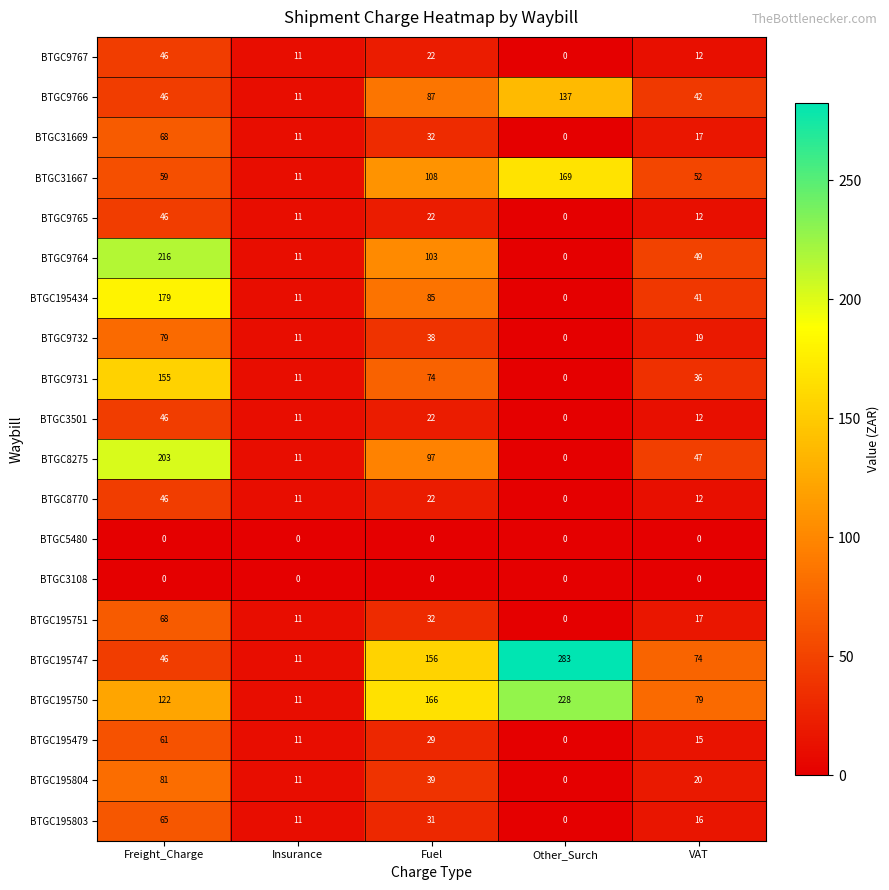

Which series has the largest total across all categories?

BTGC195750